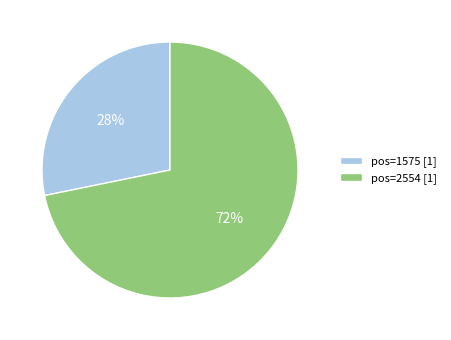

Which has a higher value, pos=1575 [1] or pos=2554 [1]?

pos=2554 [1]